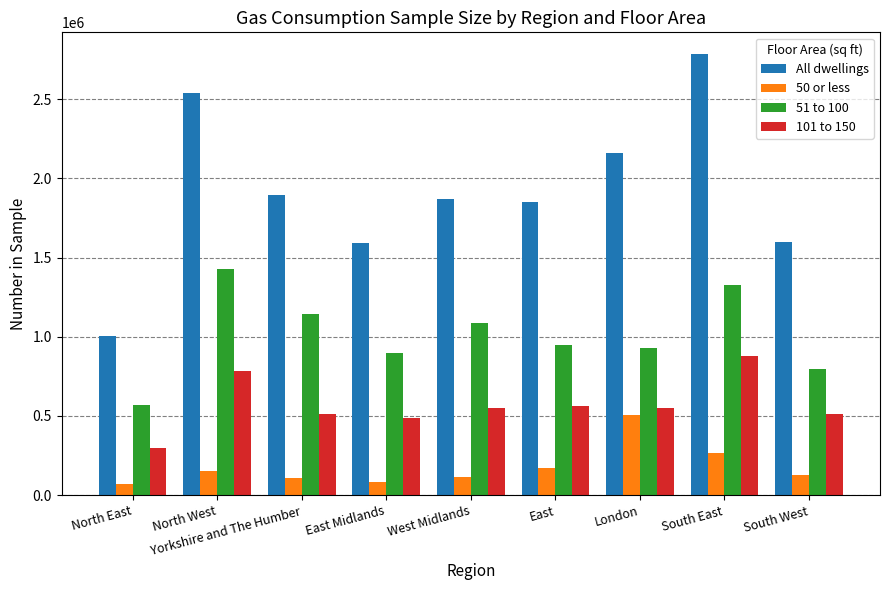

What is the sum of the 51 to 100 values at Yorkshire and The Humber and West Midlands?

2231840